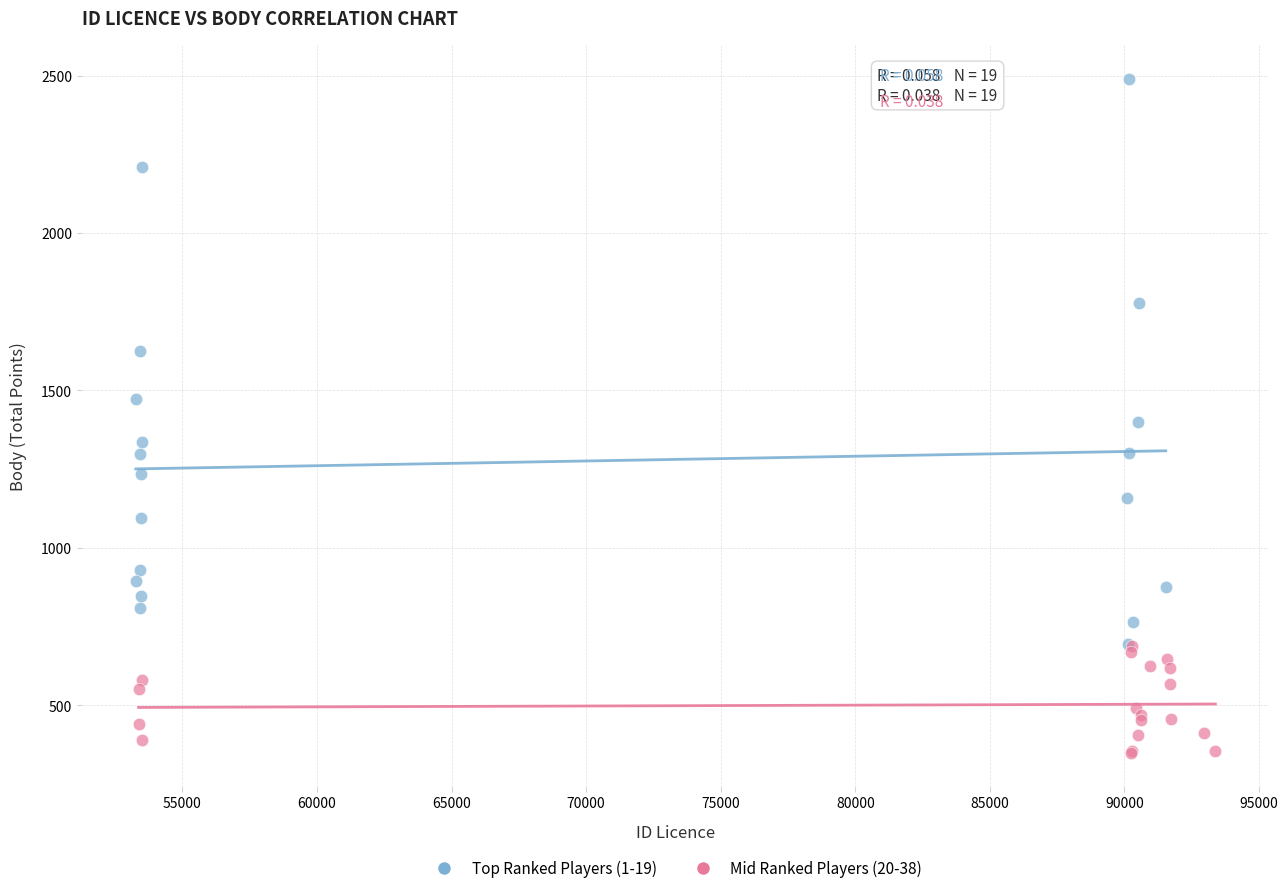

Which series has the largest Y range (max minus min)?

Top Ranked Players (1-19)